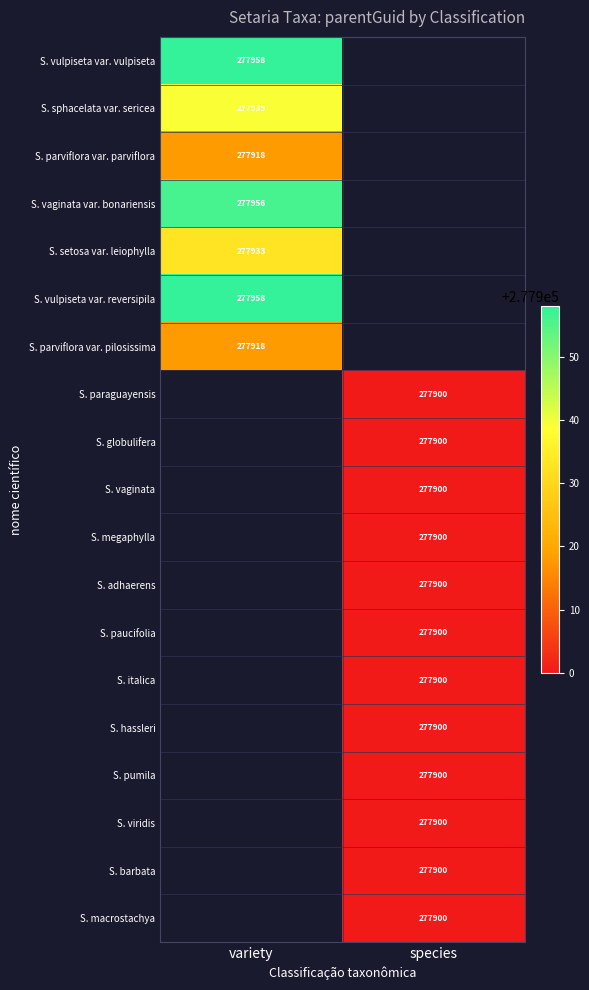

Which has a higher value, species or variety?

variety